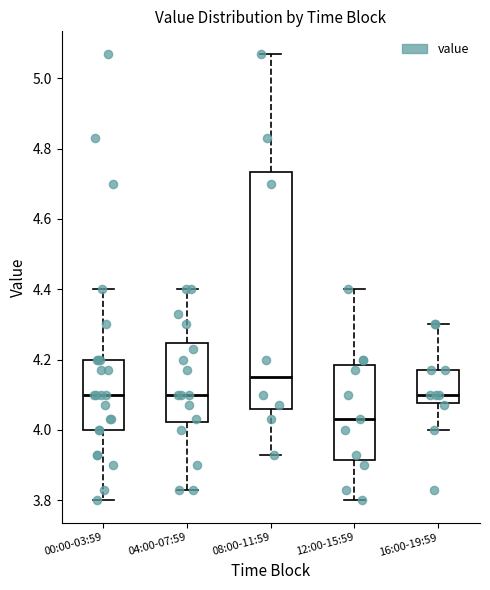

Where is the lower edge of the box for 08:00-11:59 on the y-axis? The values are not printed on the chart, so give them approximately, as read against the axis.

4.06